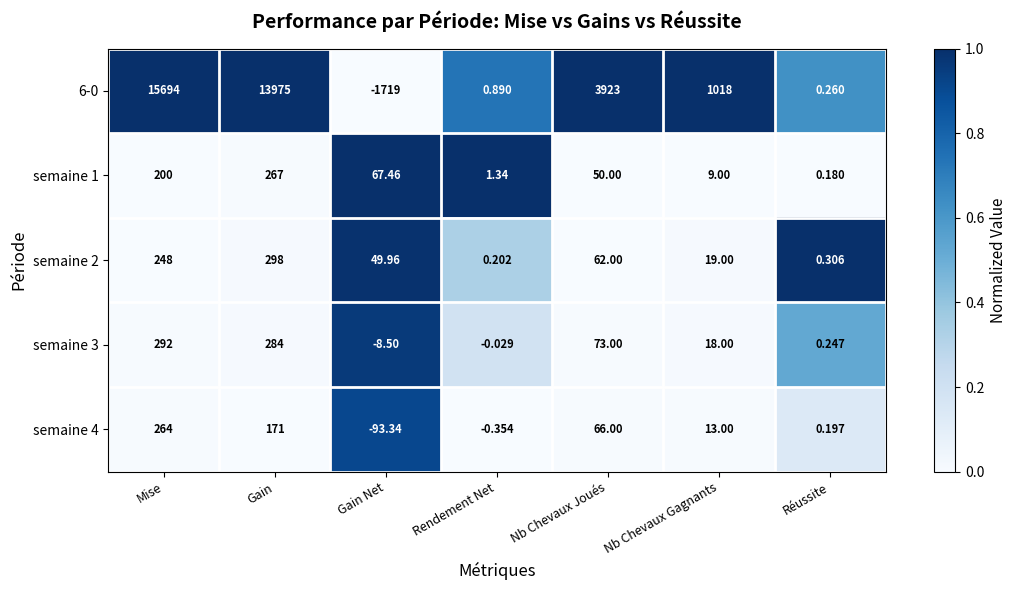

Is the value of semaine 3 at Rendement Net greater than the value of 6-0 at Gain Net?

Yes